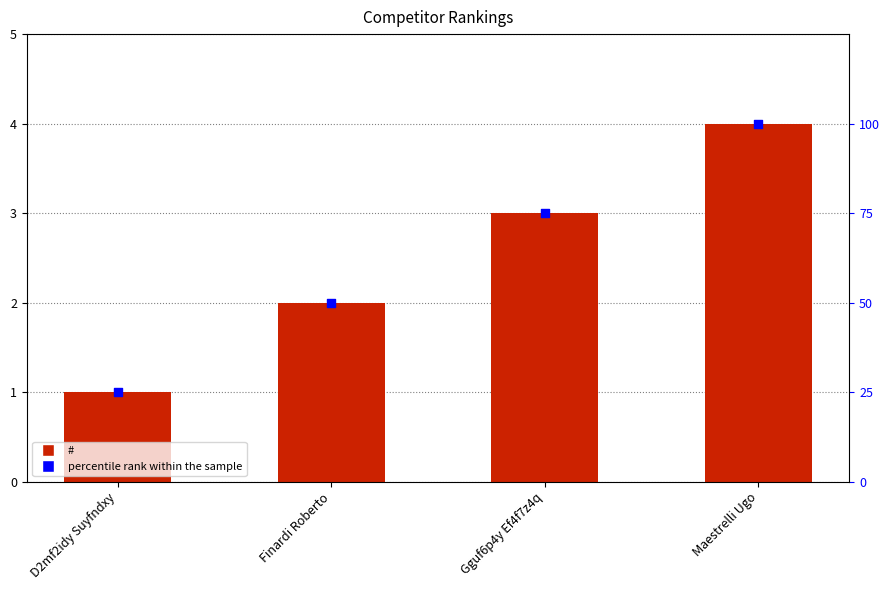

Which series contains the lowest Y value?

#